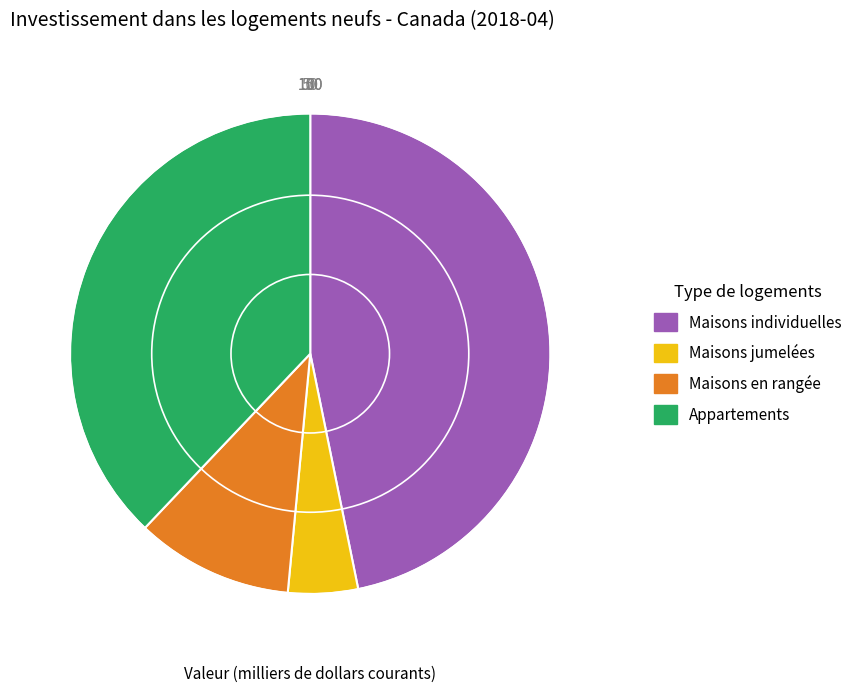

Do Appartements and Maisons jumelées together represent more than half of the pie?

No